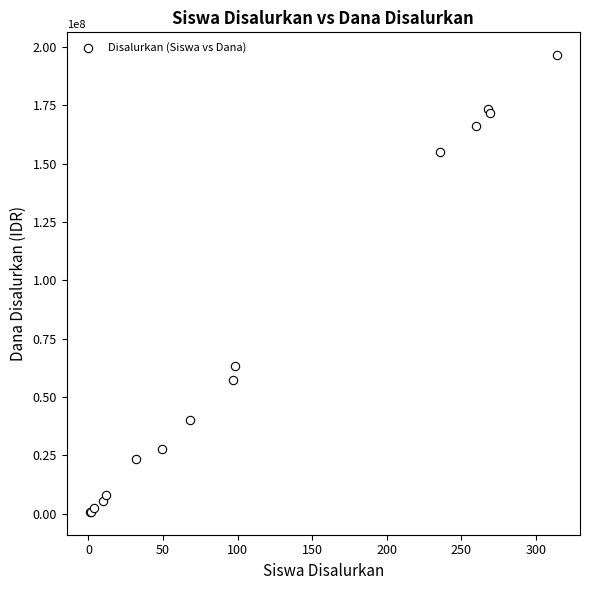

What Y value in the scatter plot is closest to 98625000?

63375000